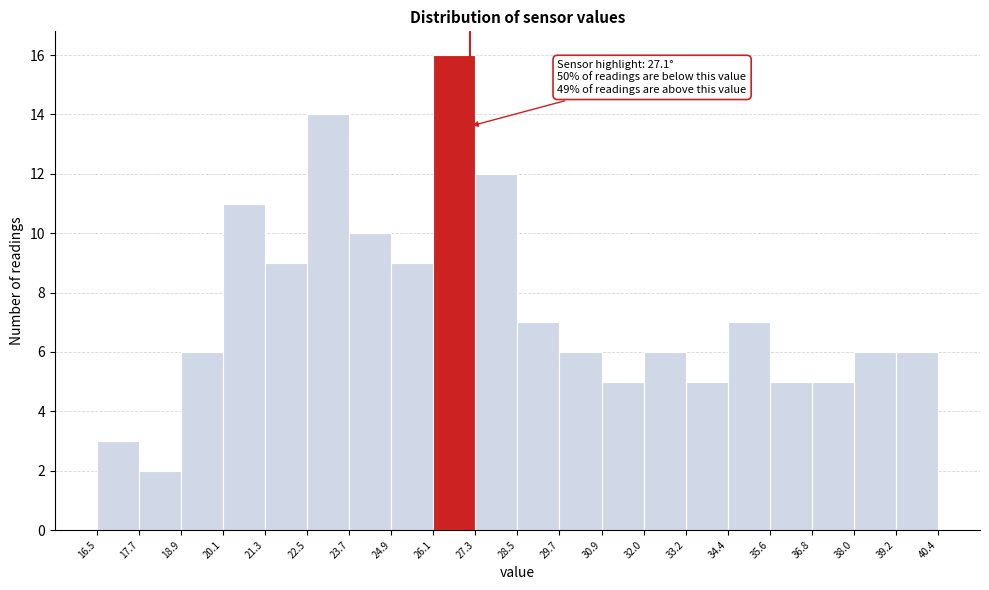

Which range on the x-axis has the tallest bar?

26.1 to 27.3